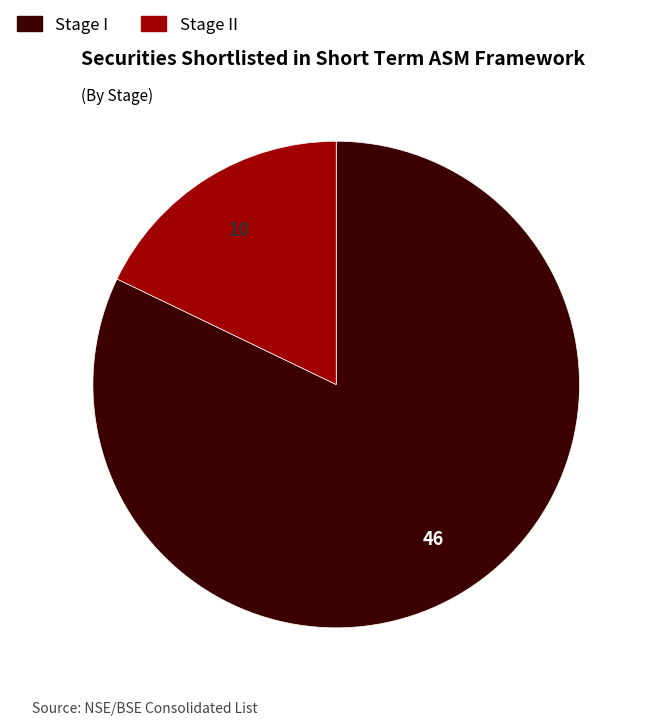

Is there any slice that represents more than half of the pie?

Yes